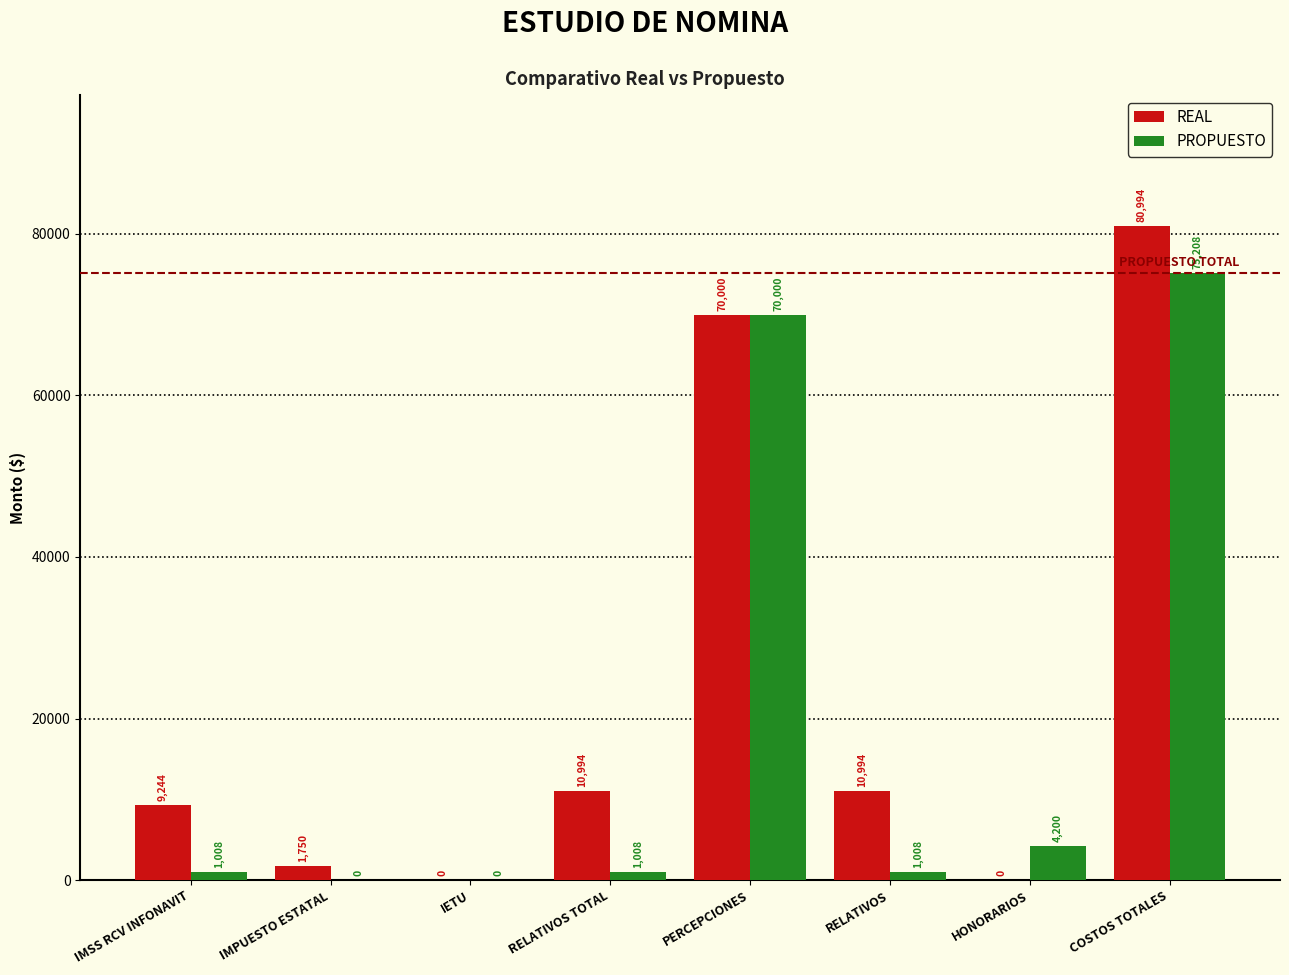

Reading left to right, list all the values displayed in this chart.

REAL: IMSS RCV INFONAVIT=9244.0	IMPUESTO ESTATAL=1750.0	IETU=0.0	RELATIVOS TOTAL=10994.0	PERCEPCIONES=70000.0	RELATIVOS=10994.0	HONORARIOS=0.0	COSTOS TOTALES=80994.0
PROPUESTO: IMSS RCV INFONAVIT=1008.0	IMPUESTO ESTATAL=0.0	IETU=0.0	RELATIVOS TOTAL=1008.0	PERCEPCIONES=70000.0	RELATIVOS=1008.0	HONORARIOS=4200.0	COSTOS TOTALES=75208.0